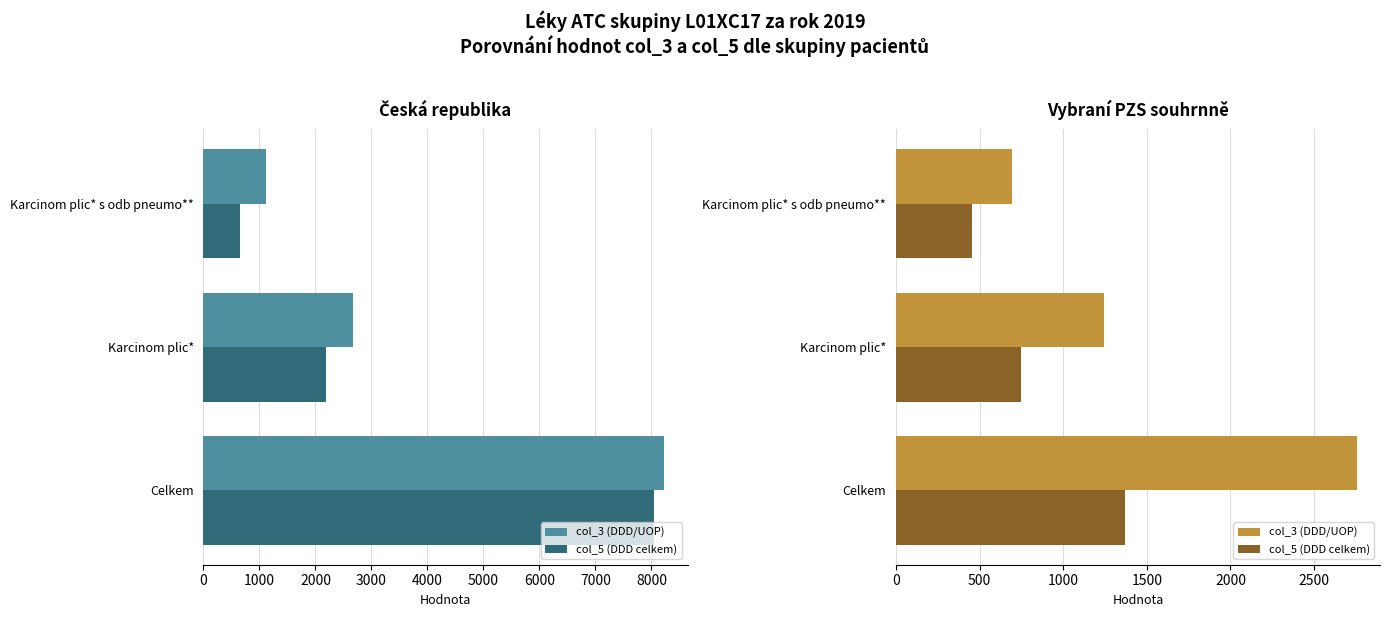

What are all the series names shown in the legend?

col_3 (DDD/UOP), col_5 (DDD celkem)